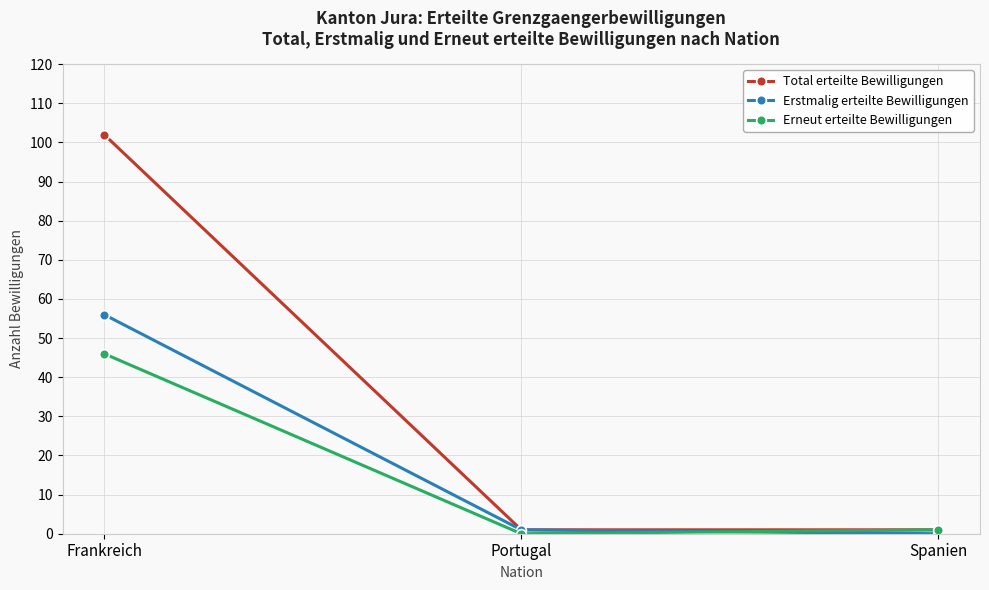

What is the approximate value of Total erteilte Bewilligungen at Frankreich, to the nearest 10?

100